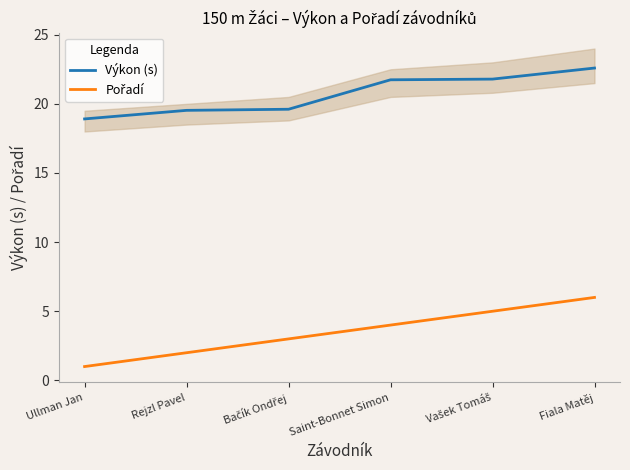

What is the greatest value displayed?

22.6